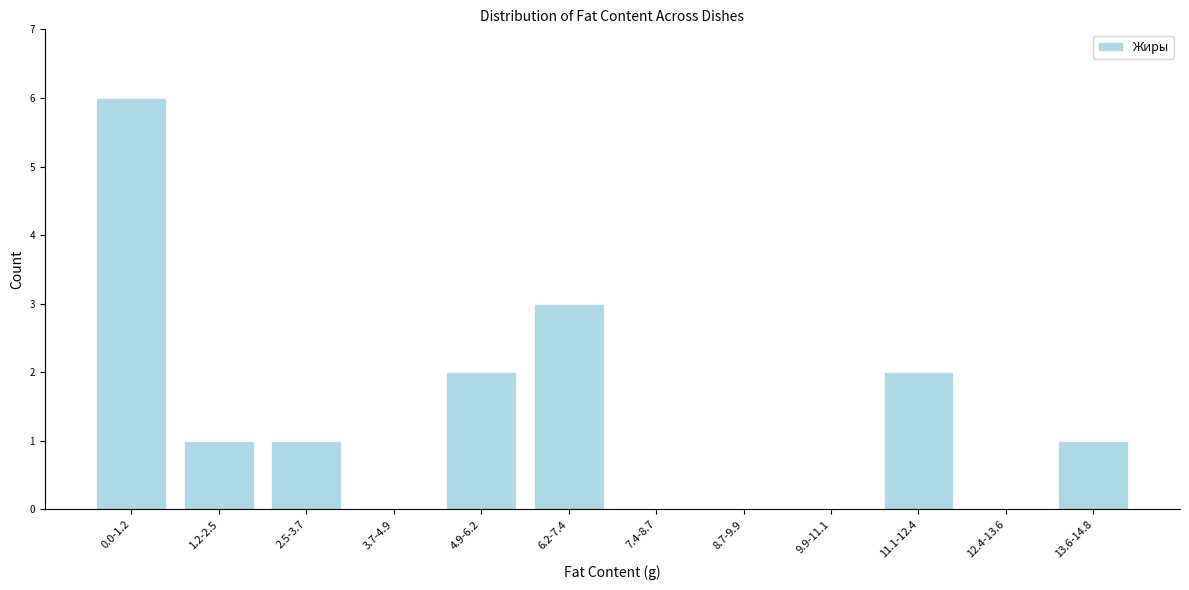

Reading left to right, list all the values displayed in this chart.

0.0-1.2=6	1.2-2.5=1	2.5-3.7=1	3.7-4.9=0	4.9-6.2=2	6.2-7.4=3	7.4-8.7=0	8.7-9.9=0	9.9-11.1=0	11.1-12.4=2	12.4-13.6=0	13.6-14.8=1